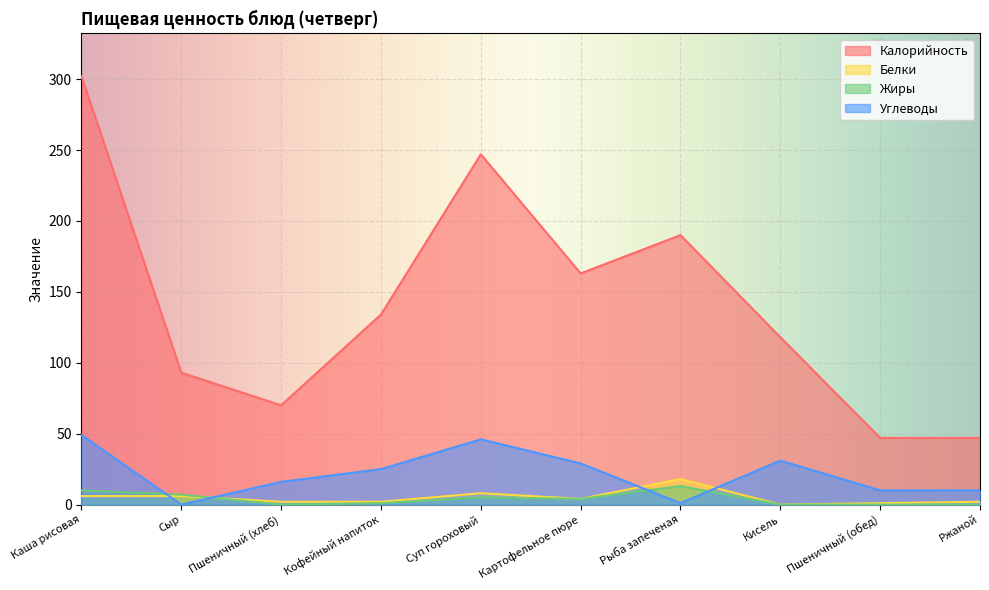

Is the value of Белки at Кисель greater than the value of Углеводы at Сыр?

No